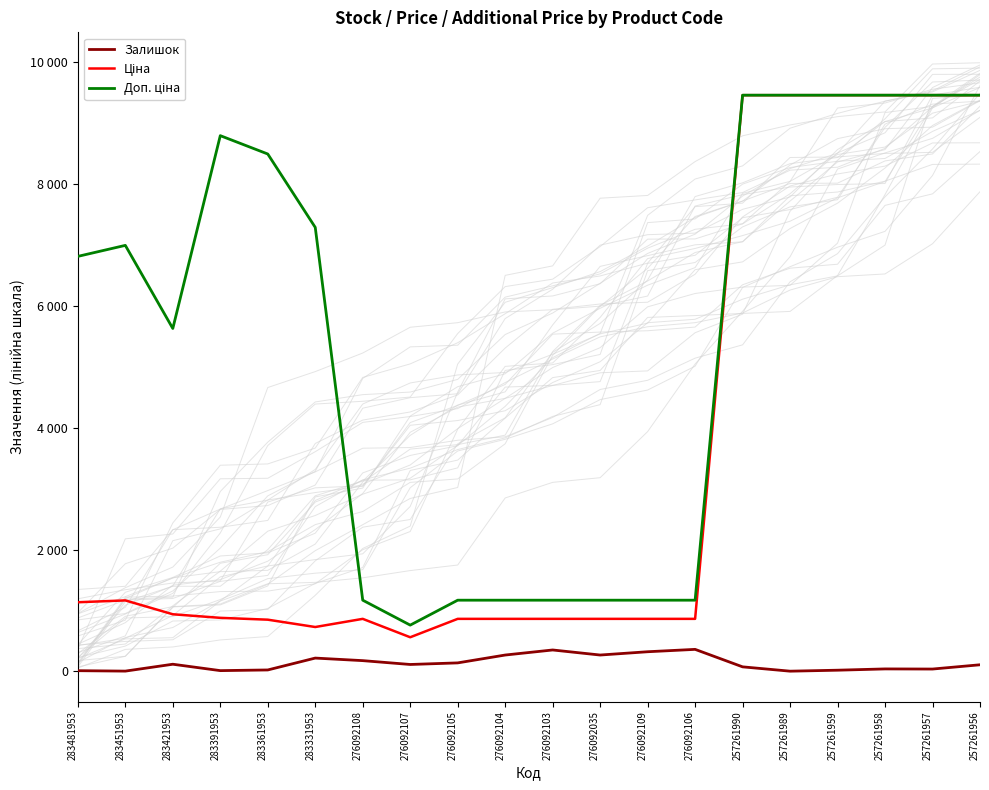

The value of Ціна at 257261990 is 9458.9. True or false?

True